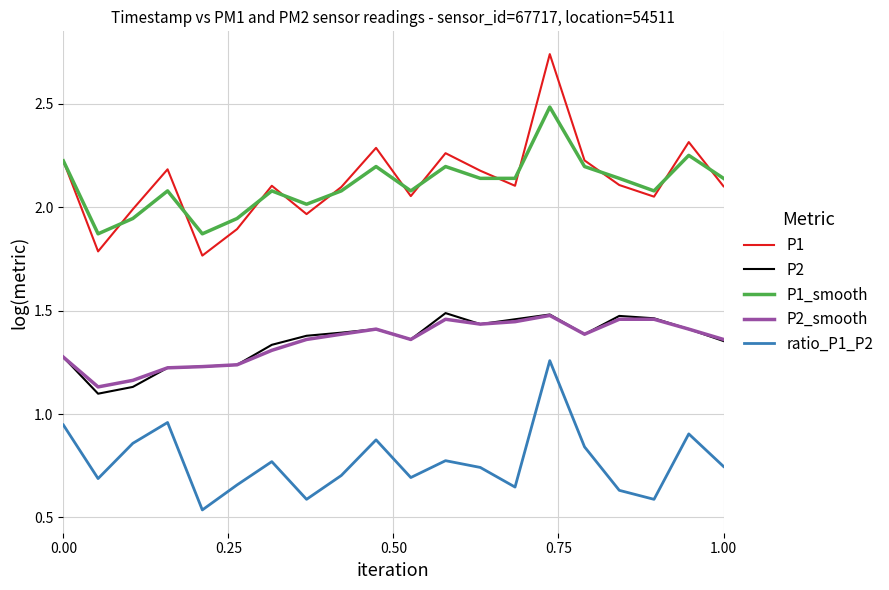

True or false: P1 has more than 2 points higher than both neighbors.

True